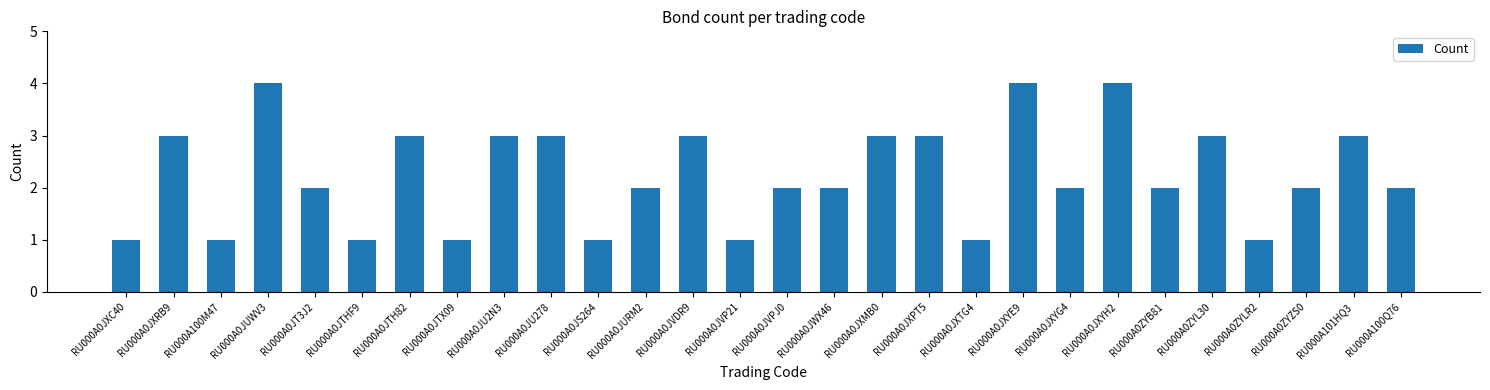

Which has a higher value, RU000A0JXRB9 or RU000A0JWX46?

RU000A0JXRB9